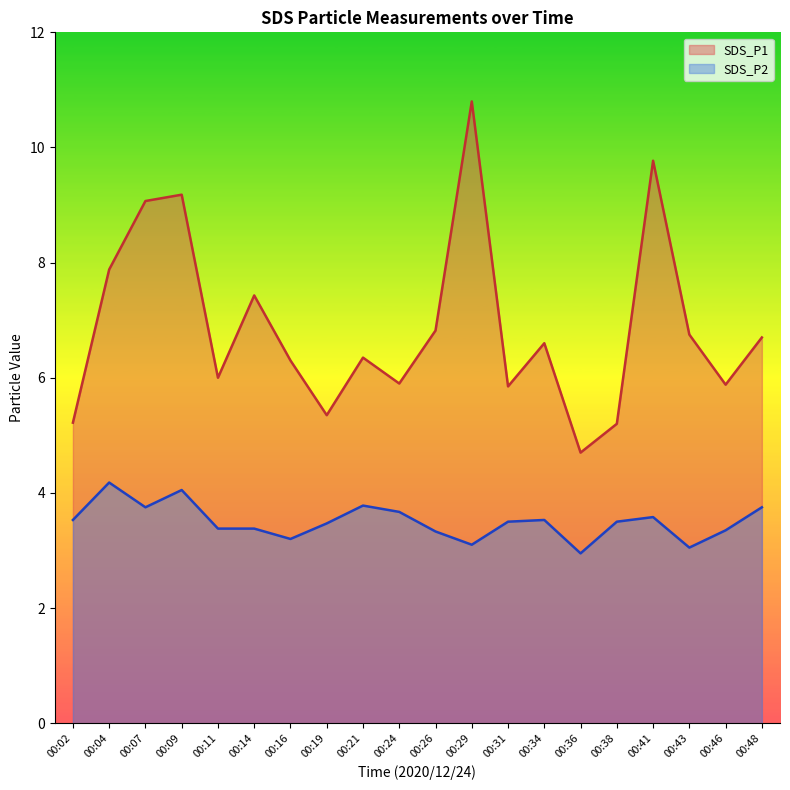

True or false: SDS_P2 and SDS_P1 cross at least once.

False